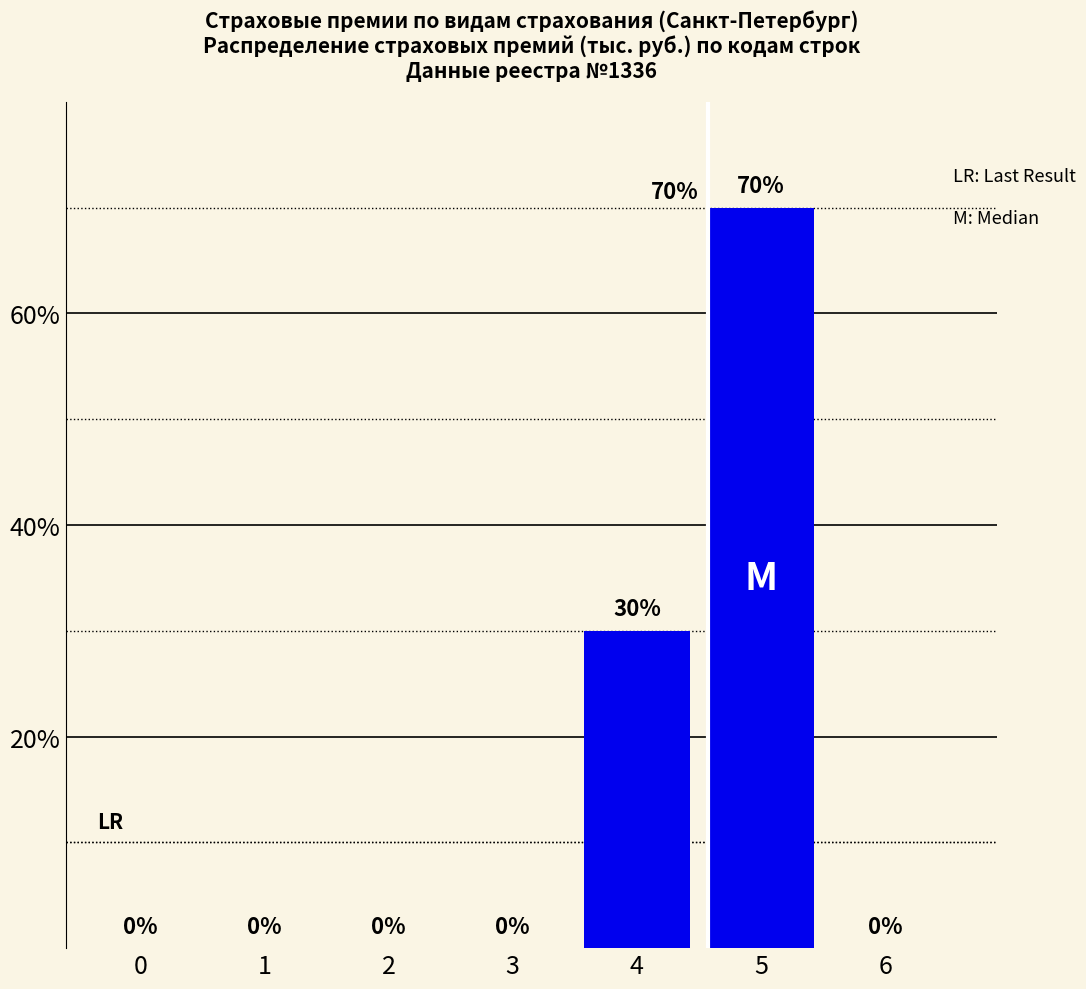

Reading left to right, transcribe all the data shown in this chart.

0=0	1=0	2=0	3=0	4=30	5=70	6=0